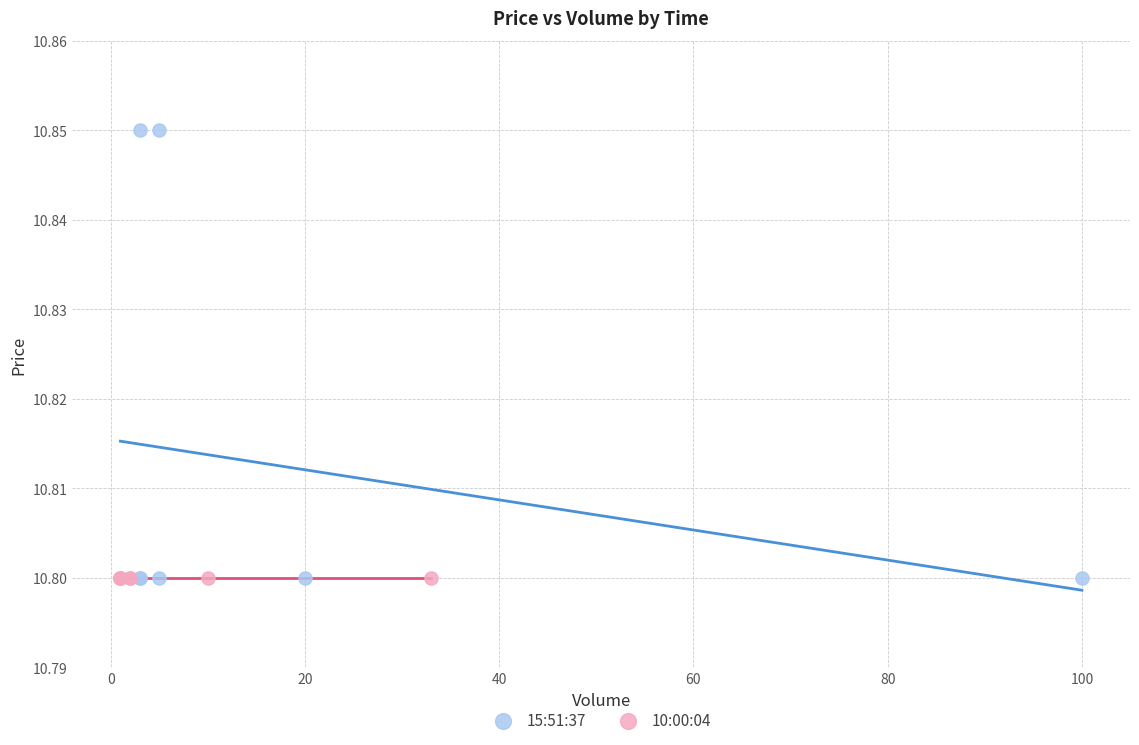

What are all the series names shown in the legend?

15:51:37, 10:00:04